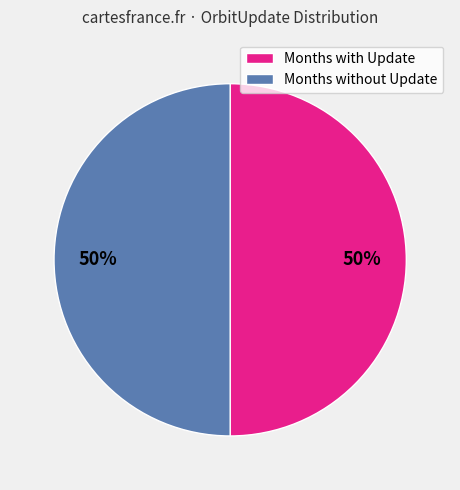

True or false: Months without Update accounts for 42% of the total.

False